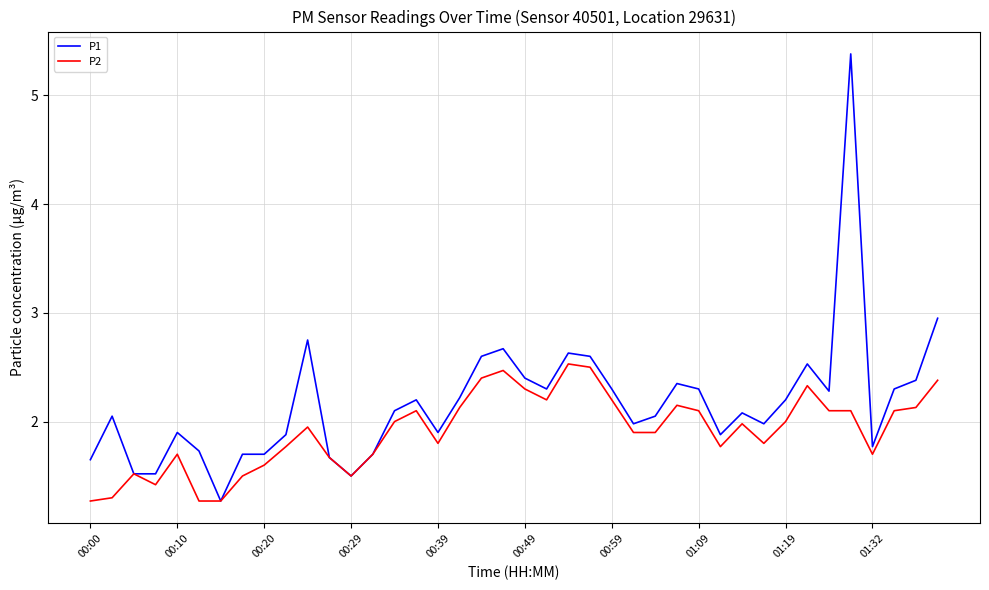

Which series has the widest spread of values?

P1